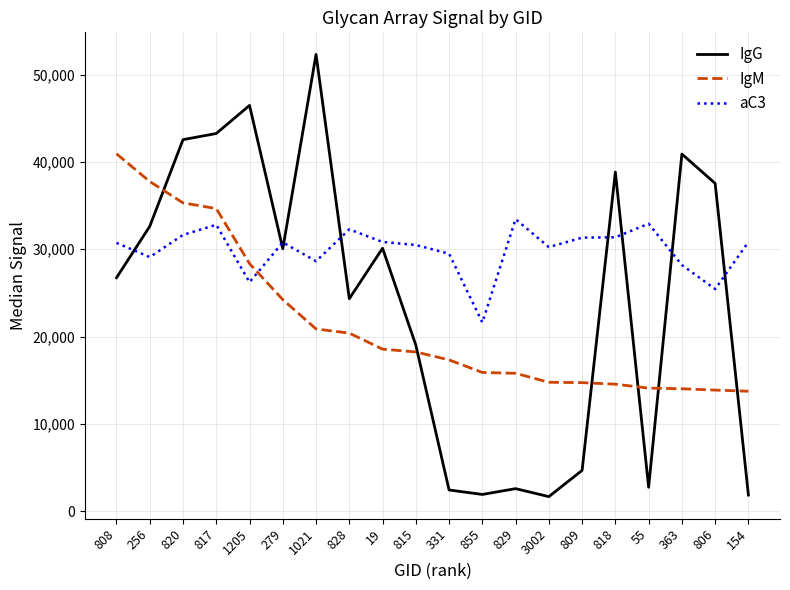

Where is IgG nearest to the value 26995?

808